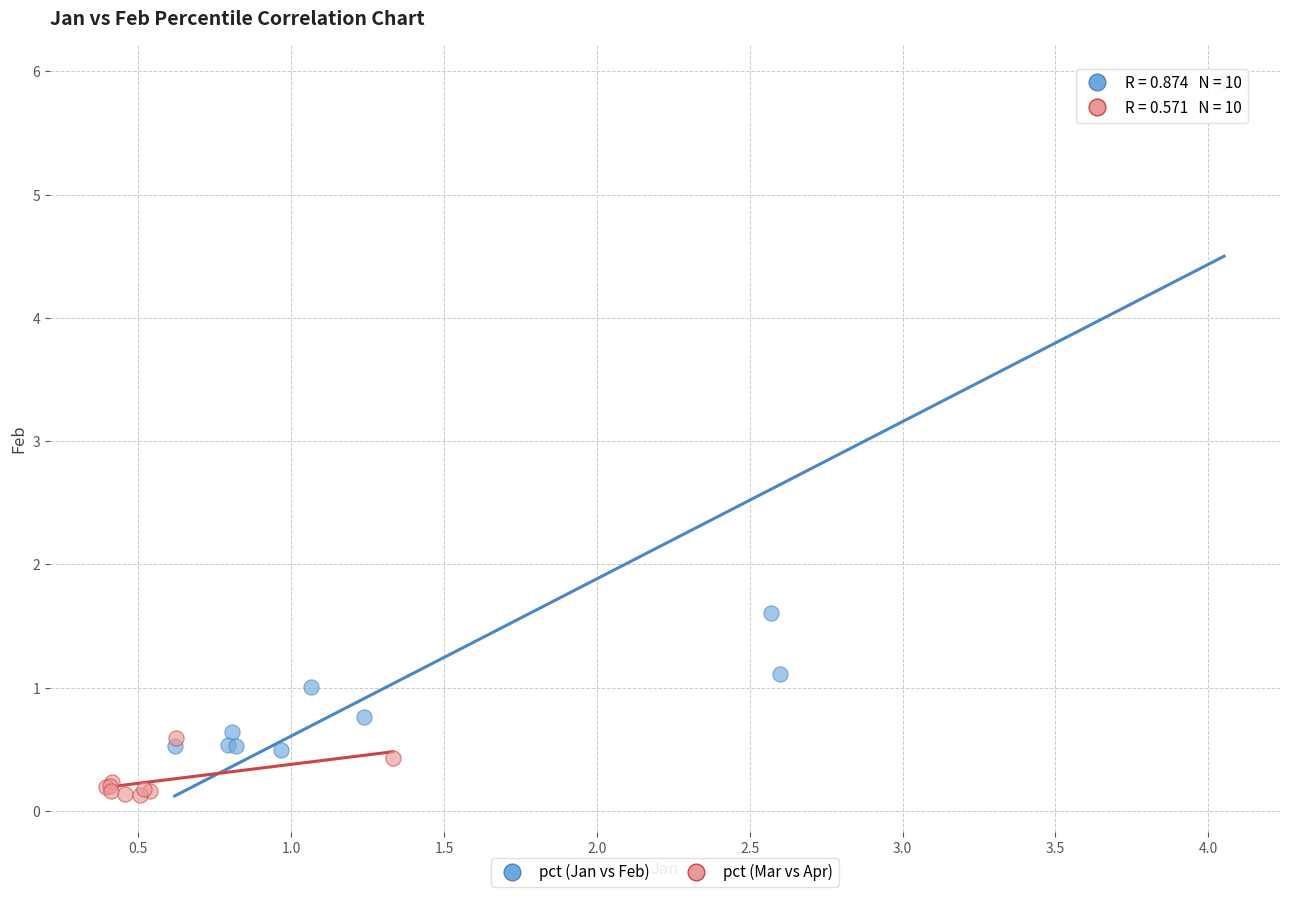

What are all the series names shown in the legend?

pct (Jan vs Feb), pct (Mar vs Apr)